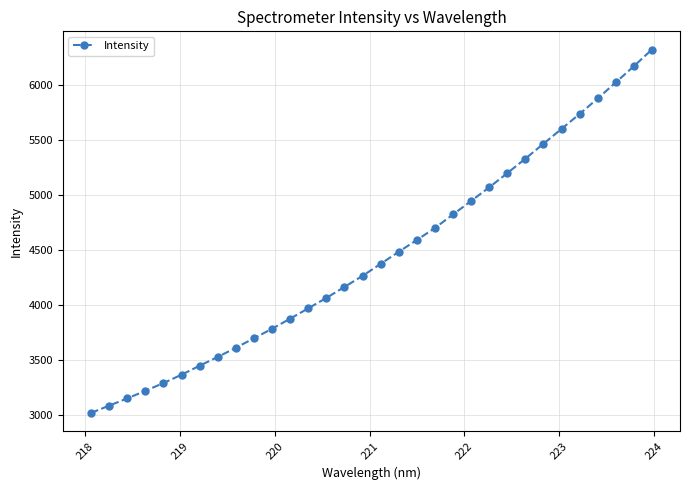

How many distinct data groups are displayed?

1